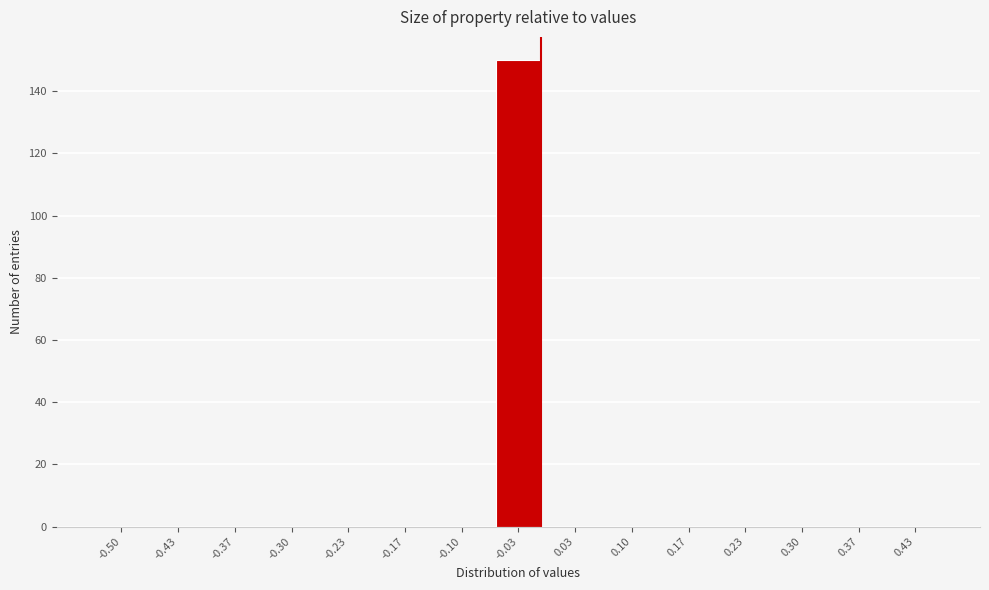

Reading left to right, what are all the values shown in this chart?

-0.50=0	-0.43=0	-0.37=0	-0.30=0	-0.23=0	-0.17=0	-0.10=0	-0.03=150	0.03=0	0.10=0	0.17=0	0.23=0	0.30=0	0.37=0	0.43=0